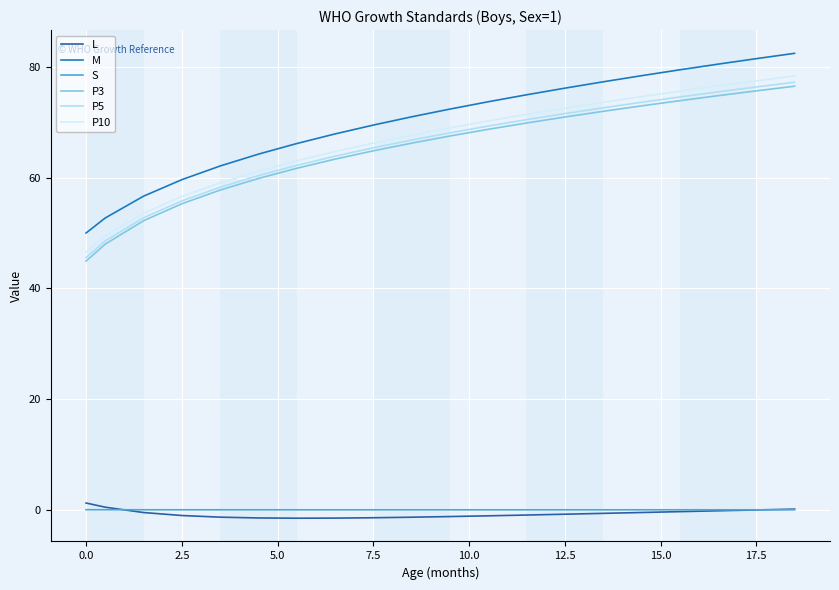

What is the smallest value displayed?

-1.5